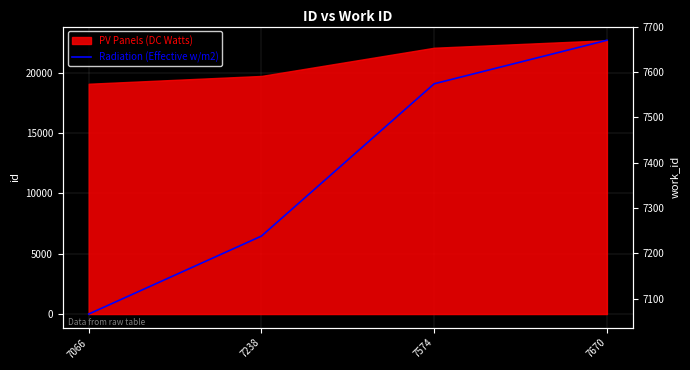

Between 7066 and 7670, which is larger?

7670